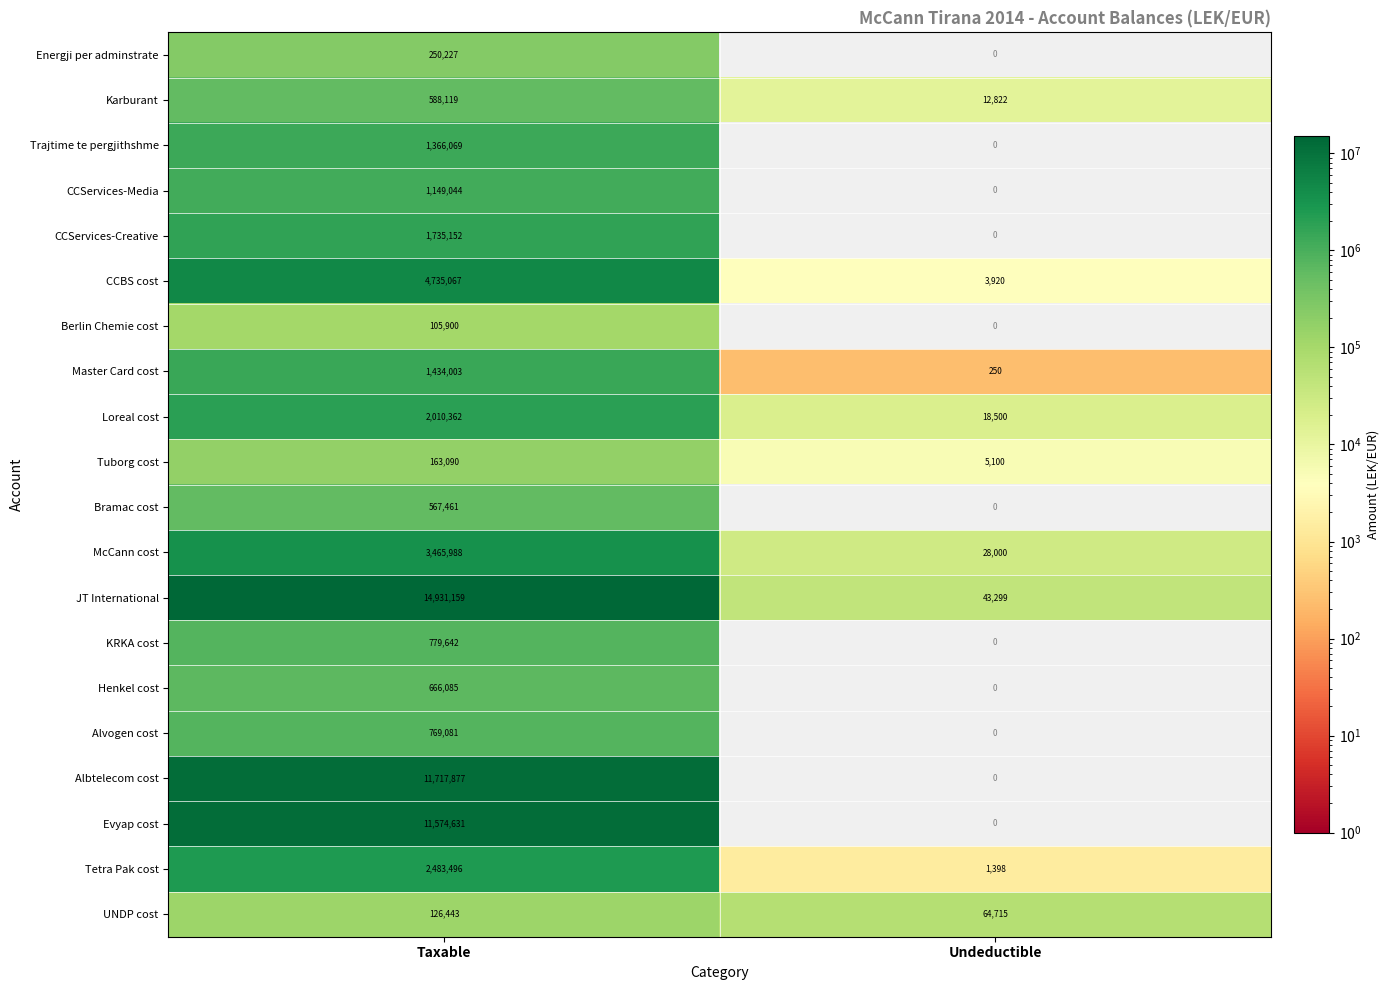

The value of CCServices-Creative at Taxable is 2924788. True or false?

False